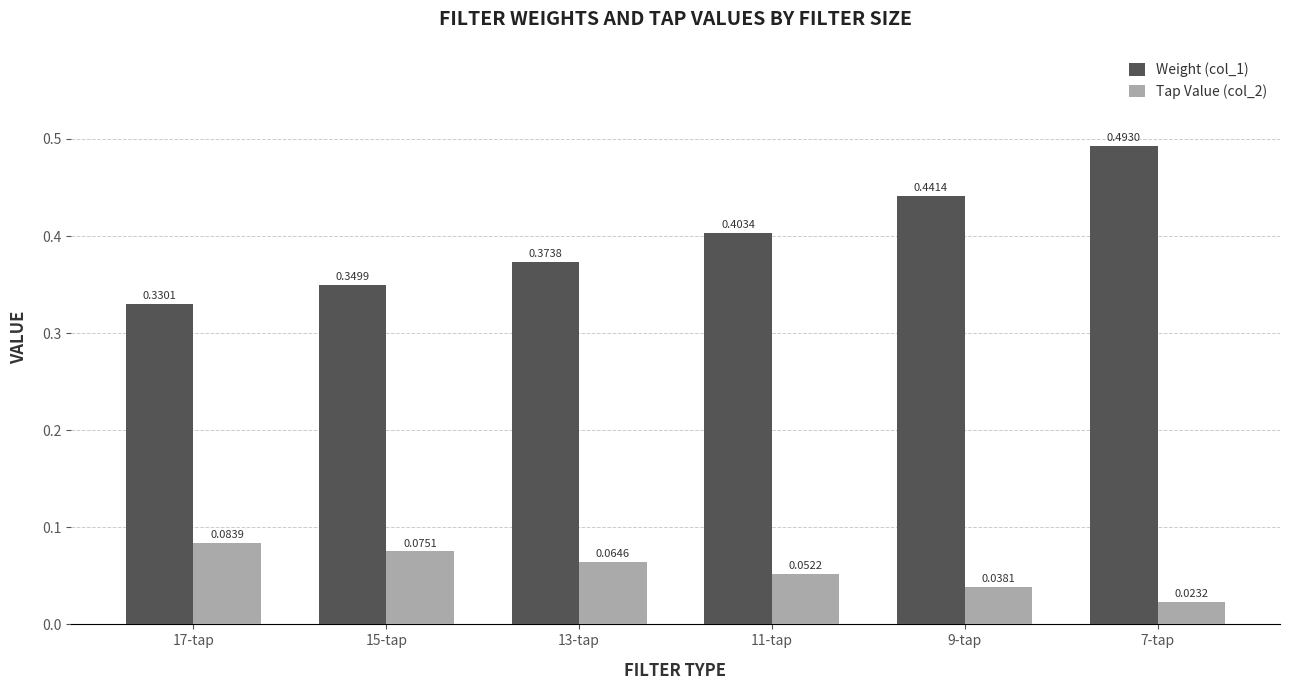

How many data points does each series have?

6